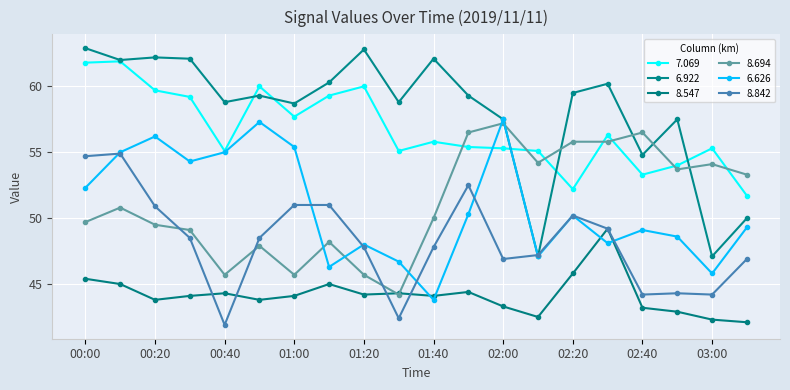

List the series in order of their peak value, lowest first.

8.547, 8.842, 8.694, 6.626, 7.069, 6.922